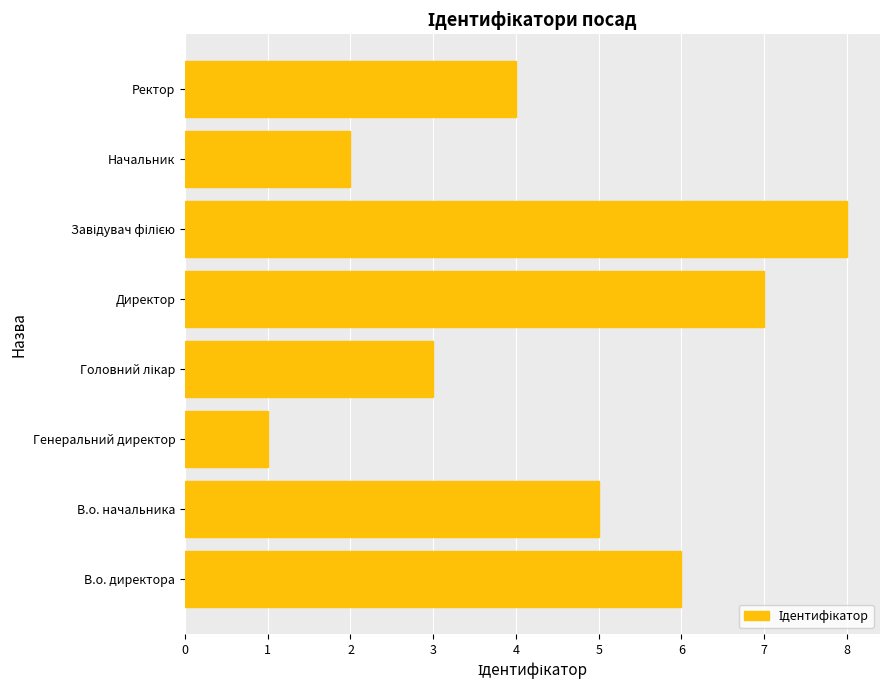

How many bars are there in total?

8